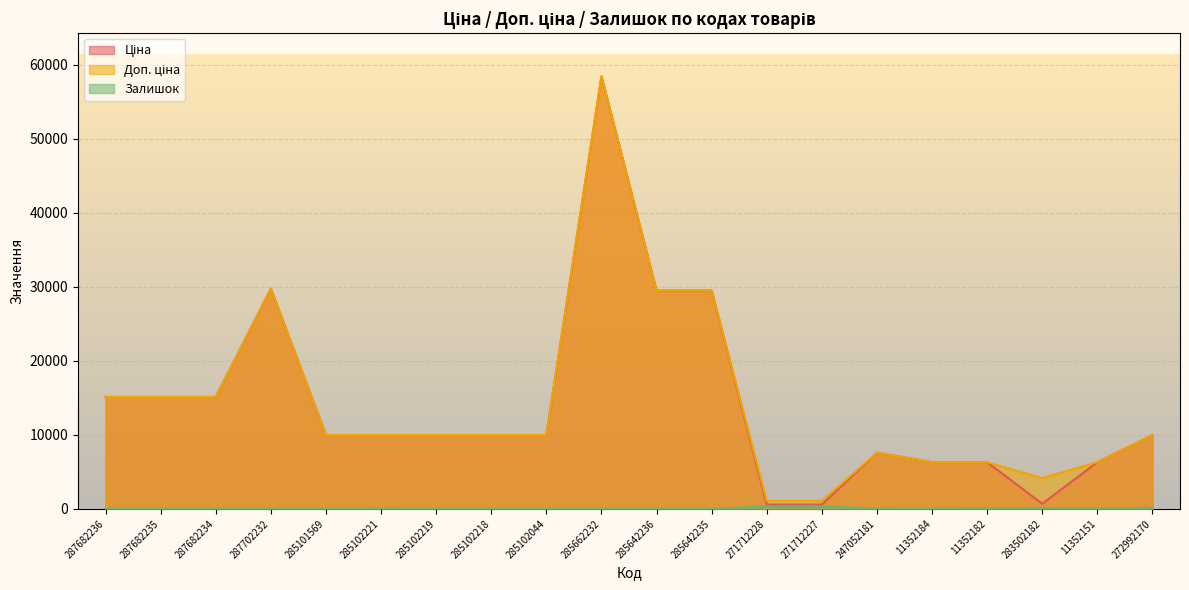

Which category has the highest value across all series?

285662232